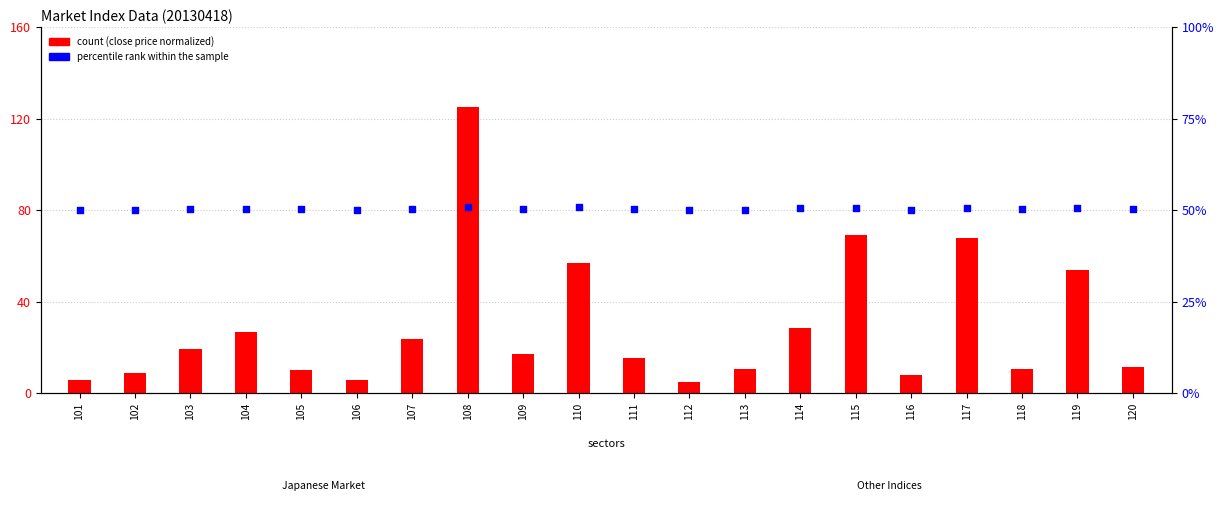

Which series has the largest total across all categories?

percentile rank within the sample